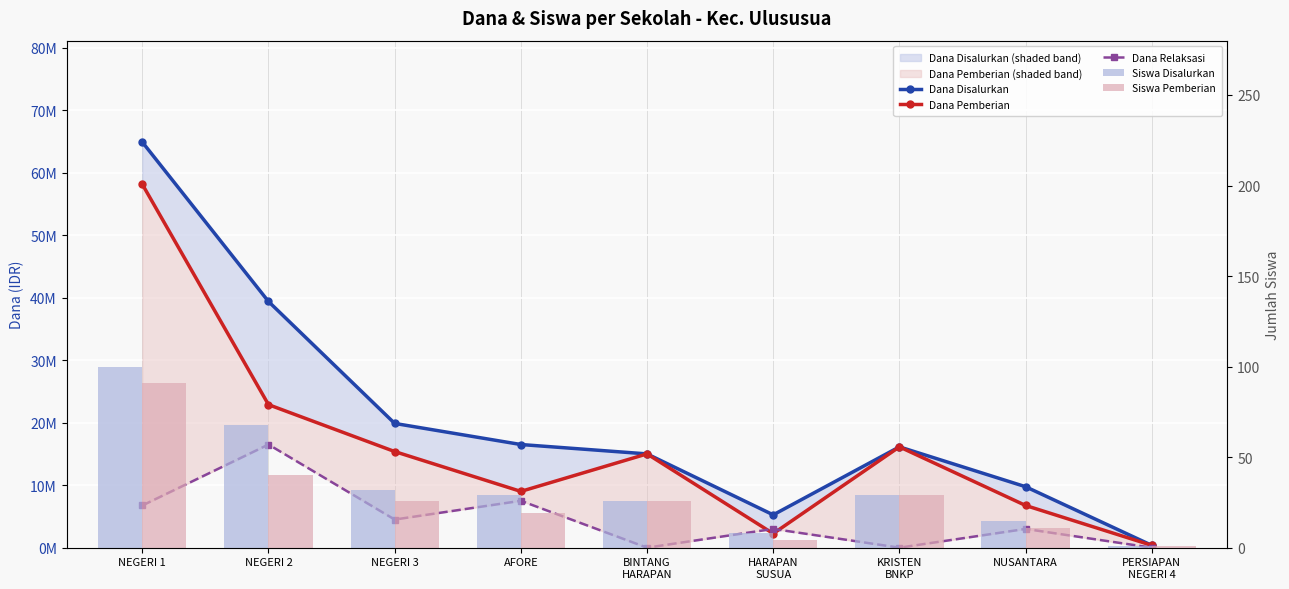

The value of Dana Pemberian at AFORE is 9000000. True or false?

True